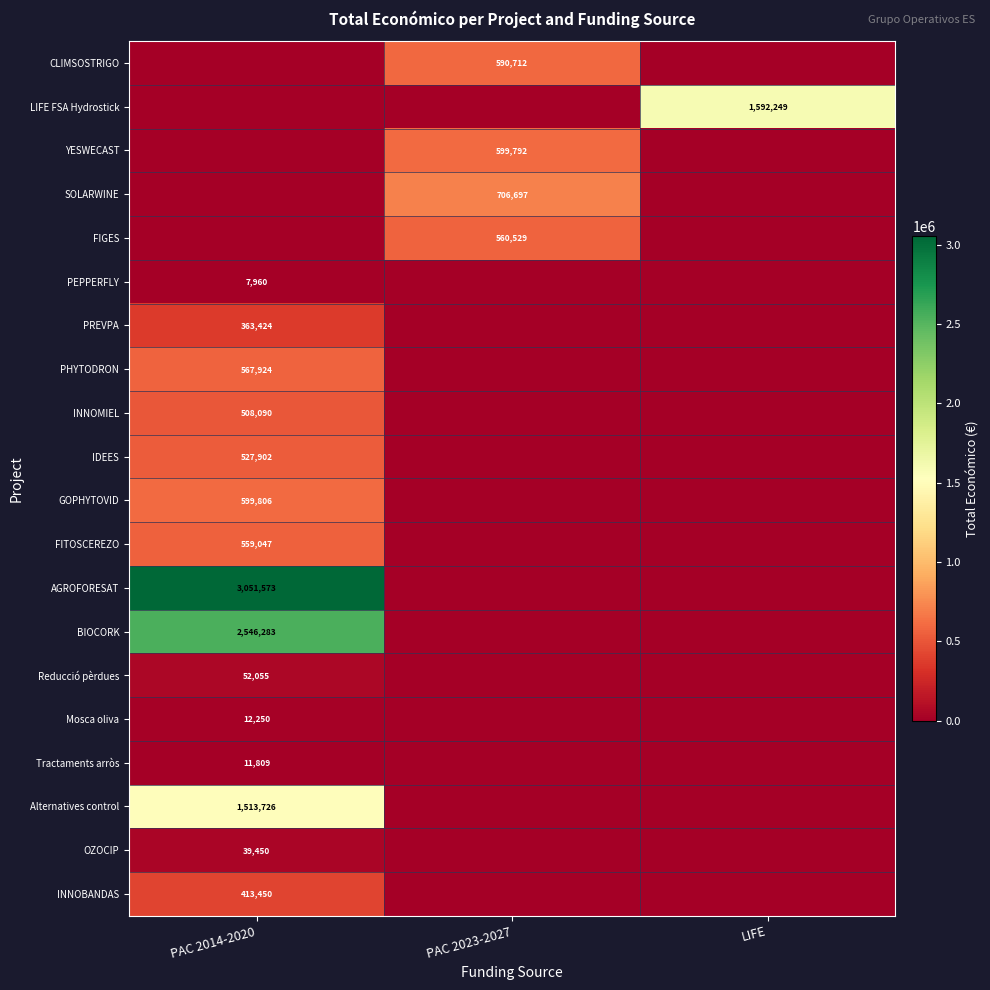

How many data points does each series have?

3